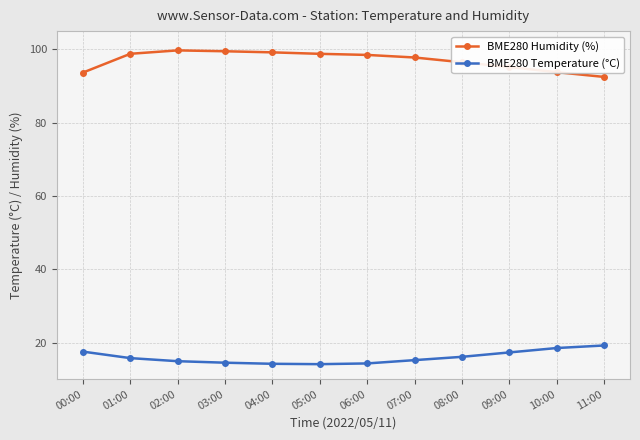

How many lines are shown in the chart?

2